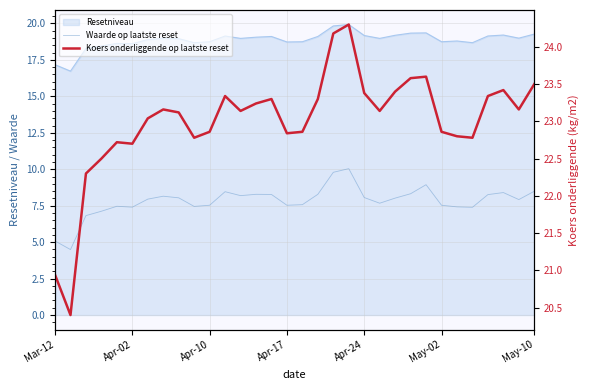

Reading right to left, what are all the values shown in this chart?

Waarde op laatste reset: 8.5	7.9	8.4	8.3	7.4	7.4	7.5	8.9	8.3	8.0	7.7	8.1	10.0	9.8	8.3	7.6	7.5	8.3	8.3	8.2	8.5	7.5	7.5	8.0	8.2	8.0	7.4	7.5	7.1	6.8	4.5	5.1
Koers onderliggende op laatste reset: 23.5	23.2	23.4	23.3	22.8	22.8	22.9	23.6	23.6	23.4	23.1	23.4	24.3	24.2	23.3	22.9	22.8	23.3	23.2	23.1	23.3	22.9	22.8	23.1	23.2	23.0	22.7	22.7	22.5	22.3	20.4	20.9